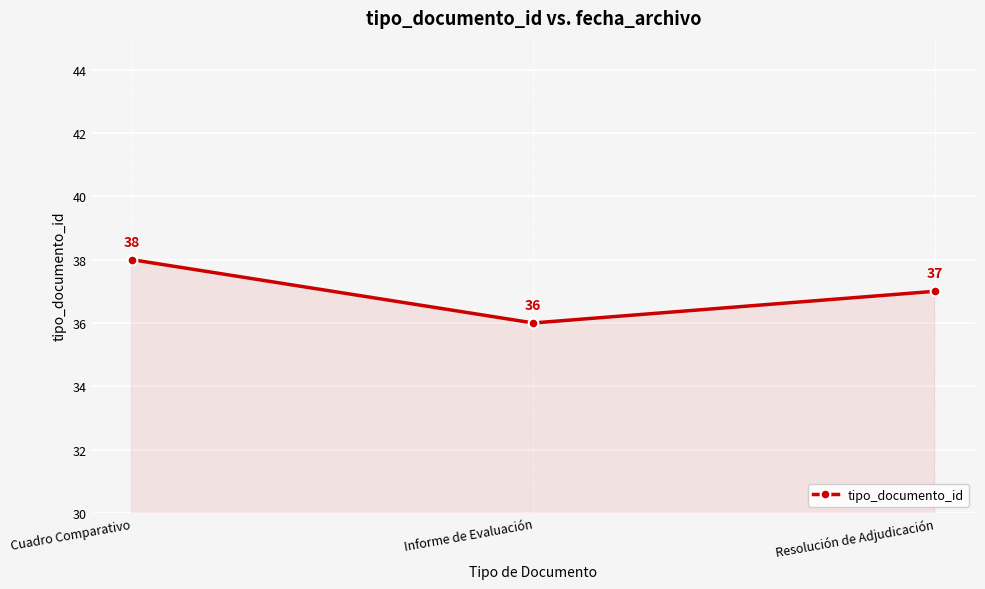

What is the sum of the values at Cuadro Comparativo and Resolución de Adjudicación?

75